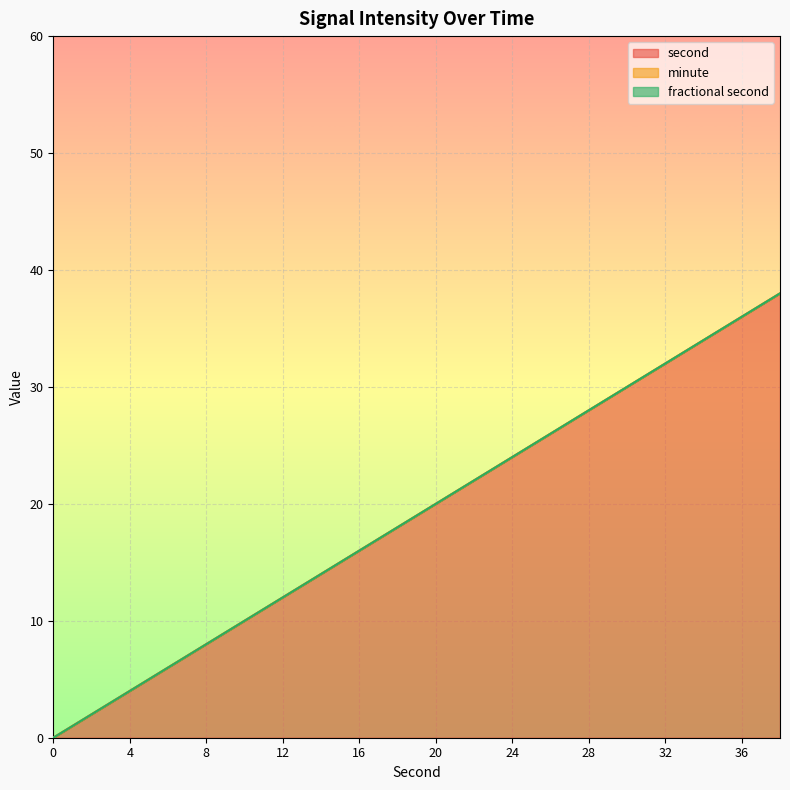

What is the difference between the highest and lowest values at 2?

2